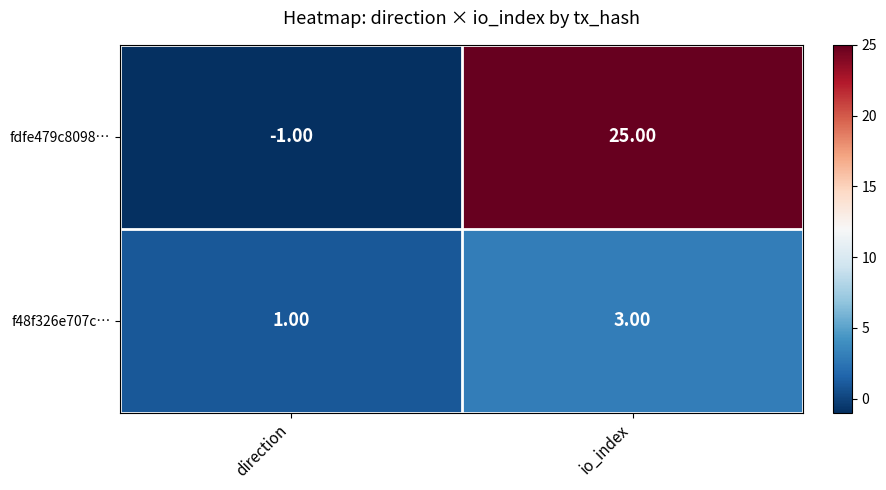

How many data points does each series have?

2